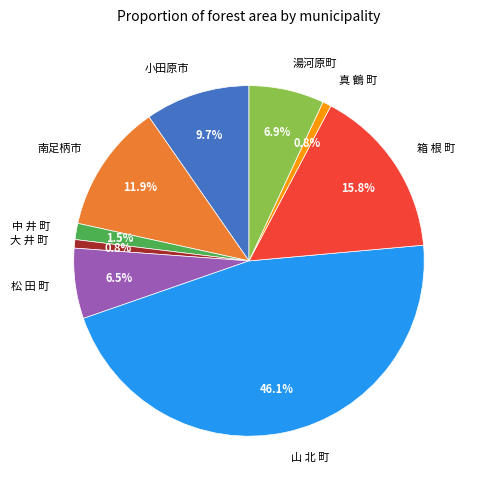

Which has a higher value, 中 井 町 or 湯河原町?

湯河原町